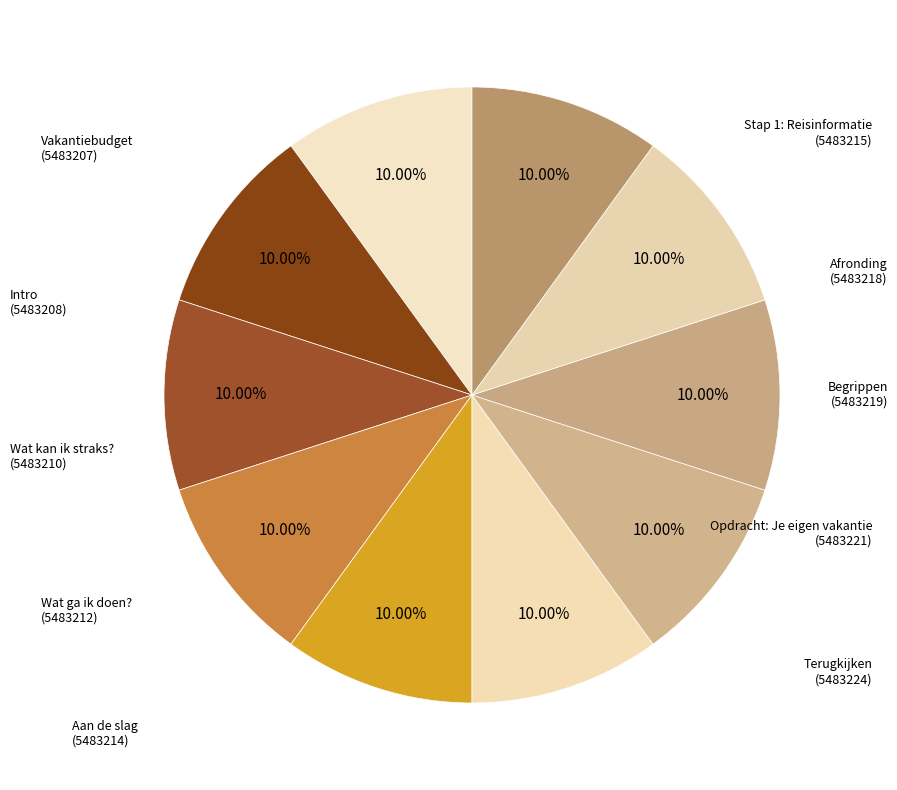

Is Stap 1: Reisinformatie the majority of the pie?

No